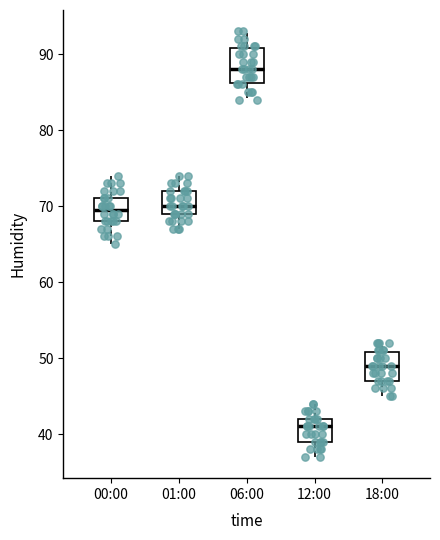

Reading left to right, read every box against the y-axis: the position of its median line, the range the box covers, and the ends of its whiskers. The values are not printed on the chart, so give them approximately, as read against the axis.

00:00: median 70, box 68 to 71, whiskers 65 to 74
01:00: median 70, box 69 to 72, whiskers 67 to 74
06:00: median 88, box 86 to 91, whiskers 84 to 93
12:00: median 41, box 39 to 42, whiskers 37 to 44
18:00: median 49, box 47 to 51, whiskers 45 to 52